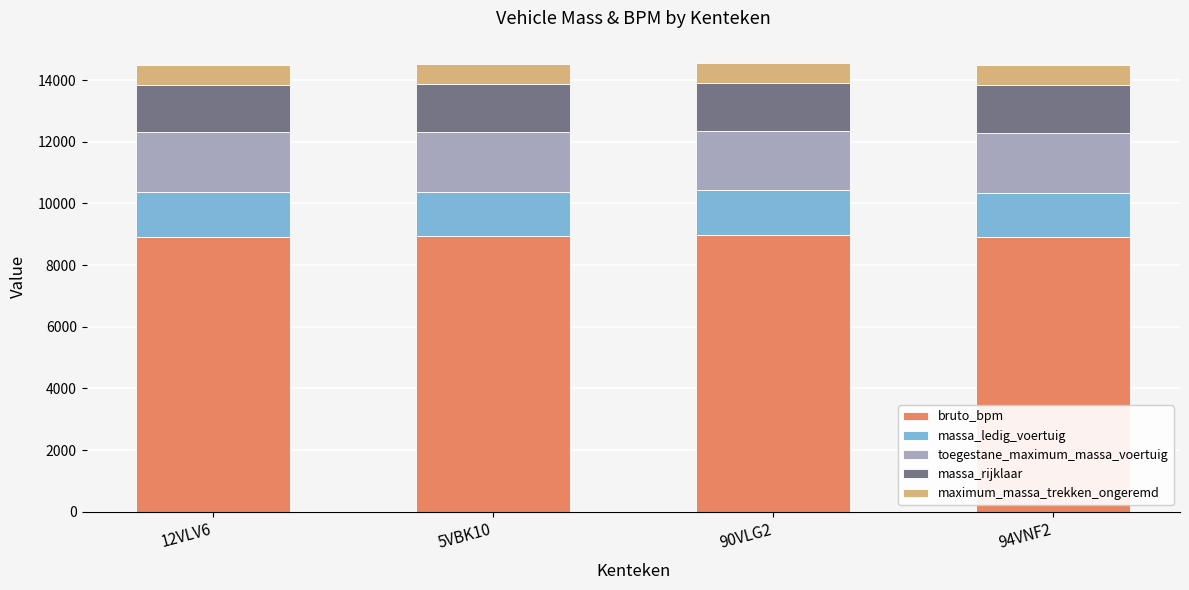

What is the lowest value of the bruto_bpm series?

8907